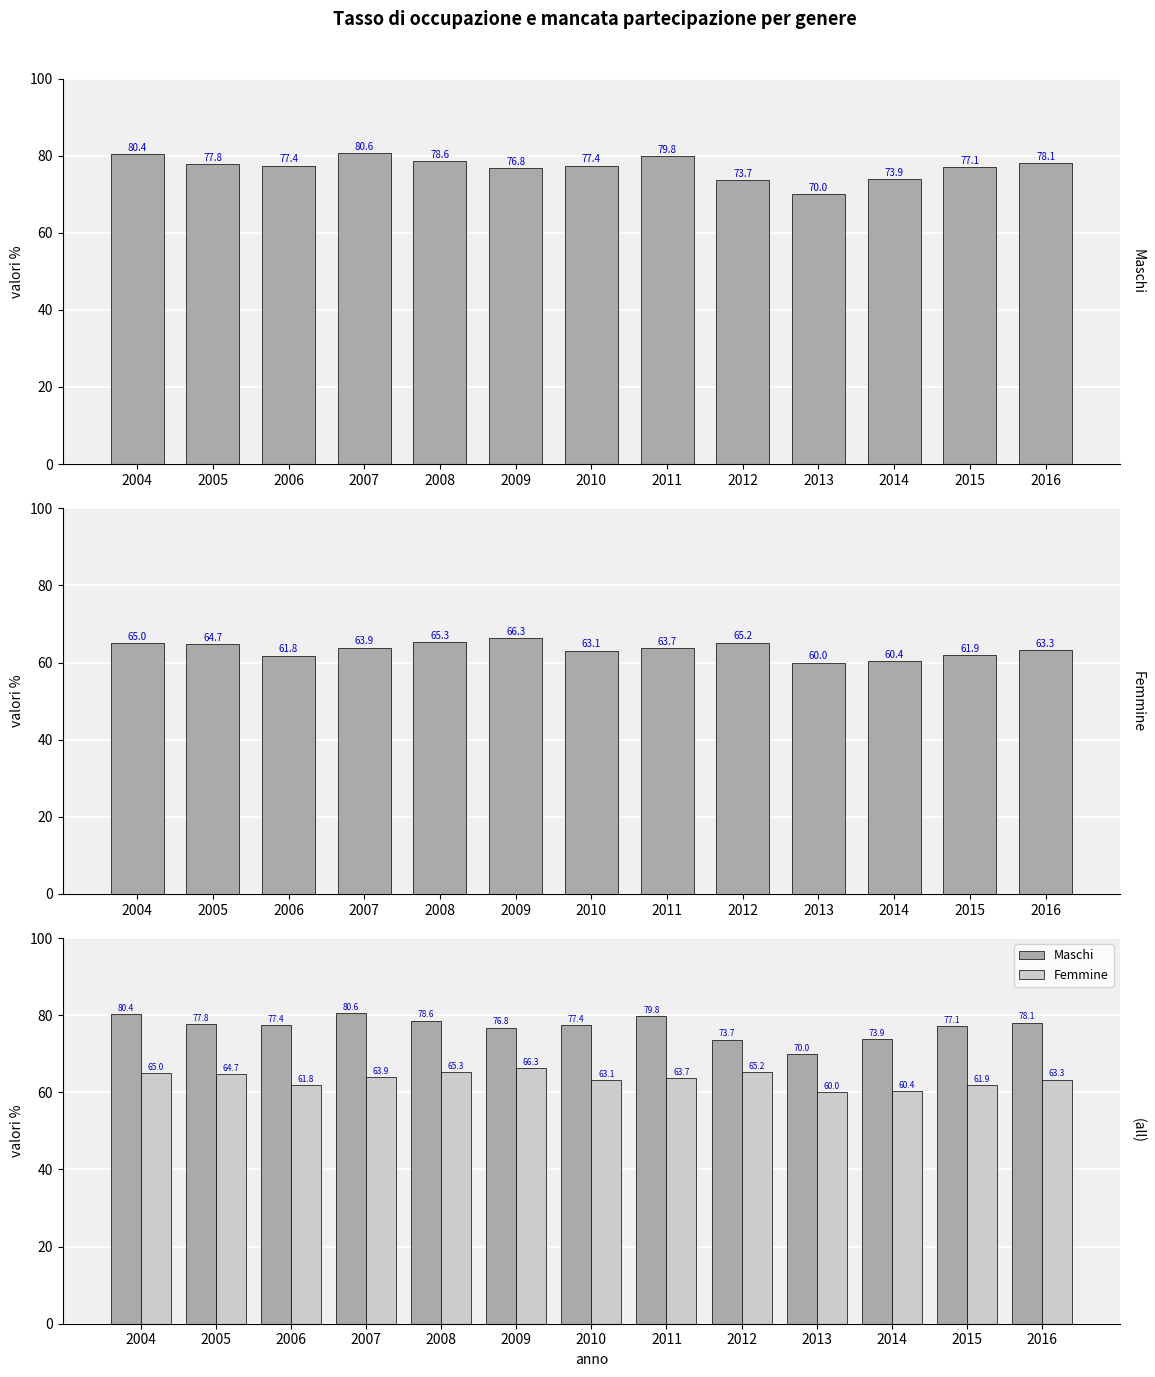

What is the smallest value displayed?

60.0